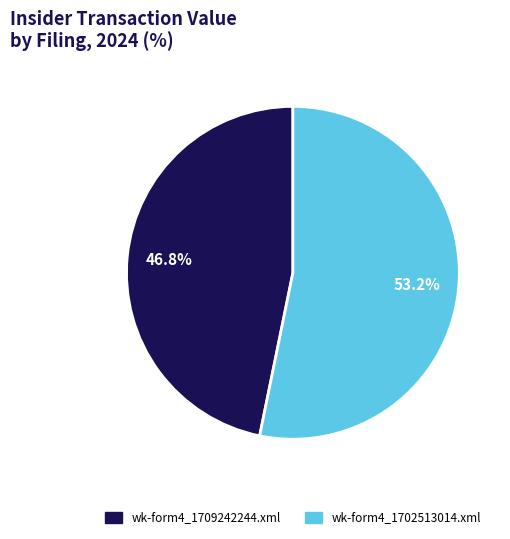

Is it true that wk-form4_1702513014.xml is 53% of the pie?

True